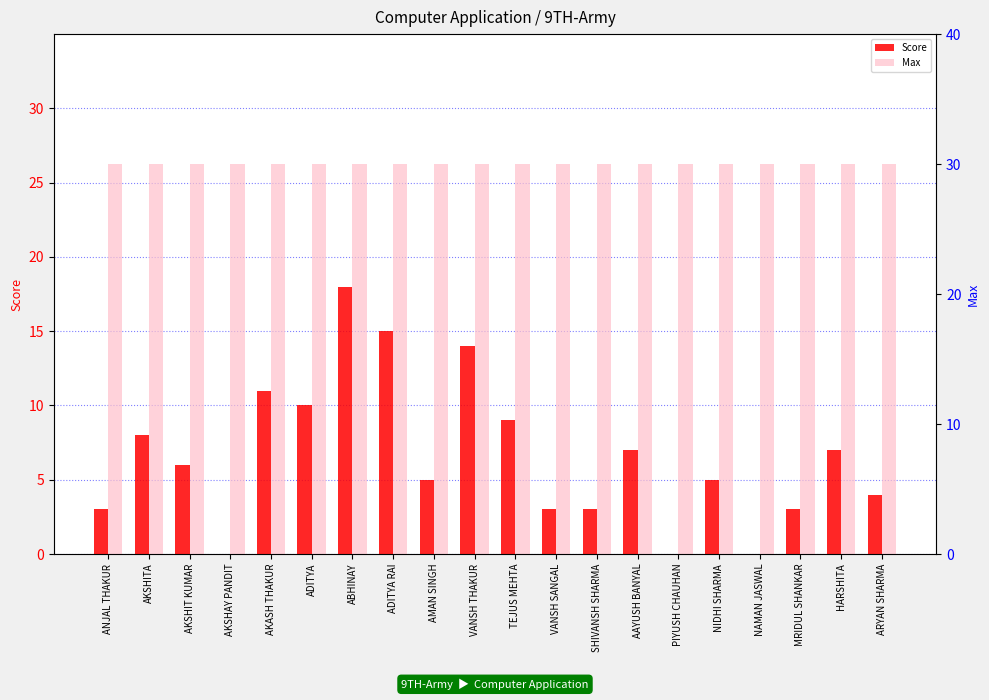

How many groups of bars are there?

20